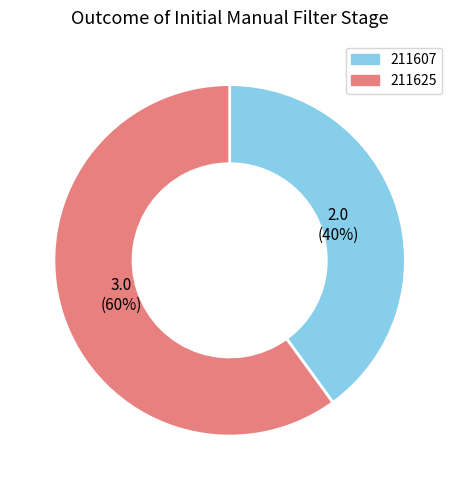

To the nearest percent, what is the difference between the largest and smallest slice percentages?

20%